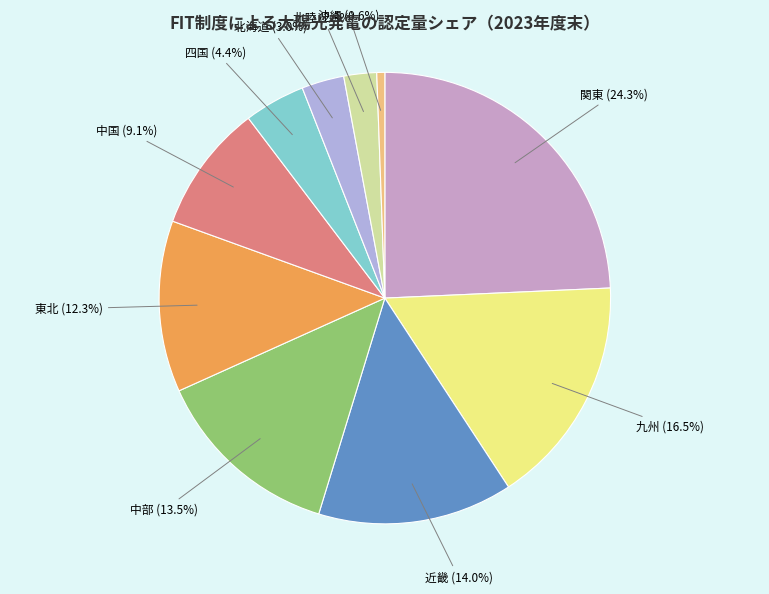

To the nearest percent, what is the difference between the 北海道 and 北陸 slice percentages?

1%